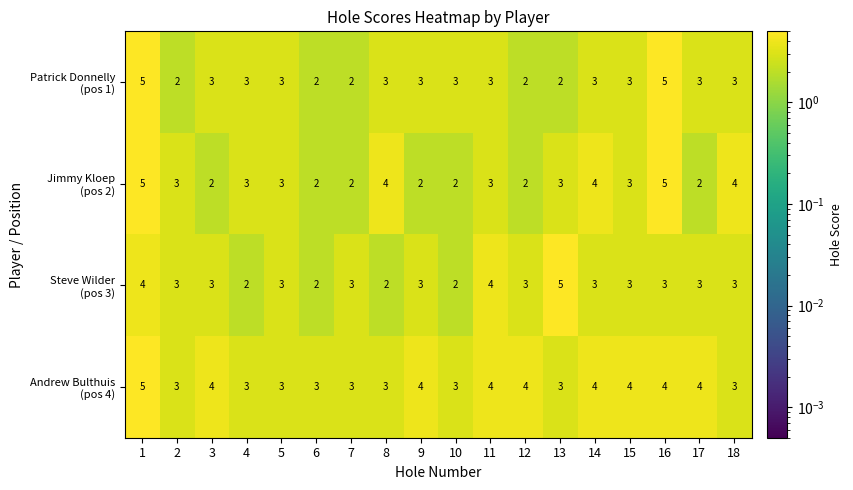

What is the total value across all series at 7?

10